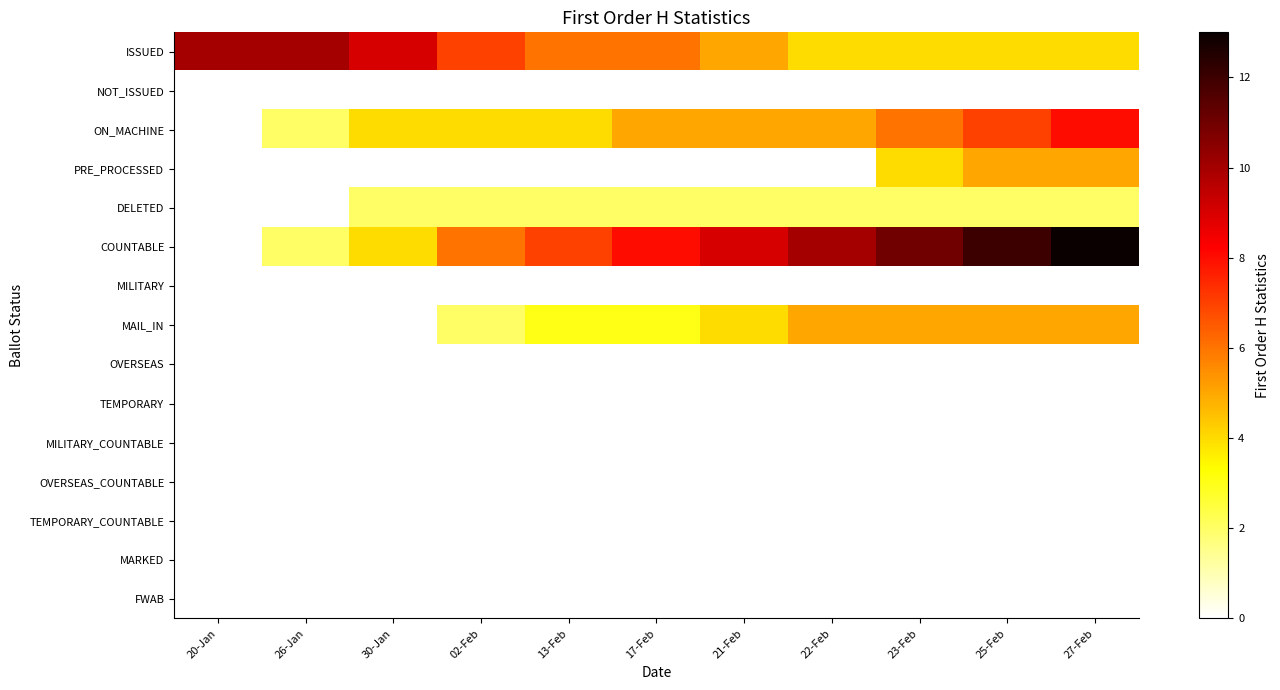

At which category is the sum across all series the highest?

27-Feb